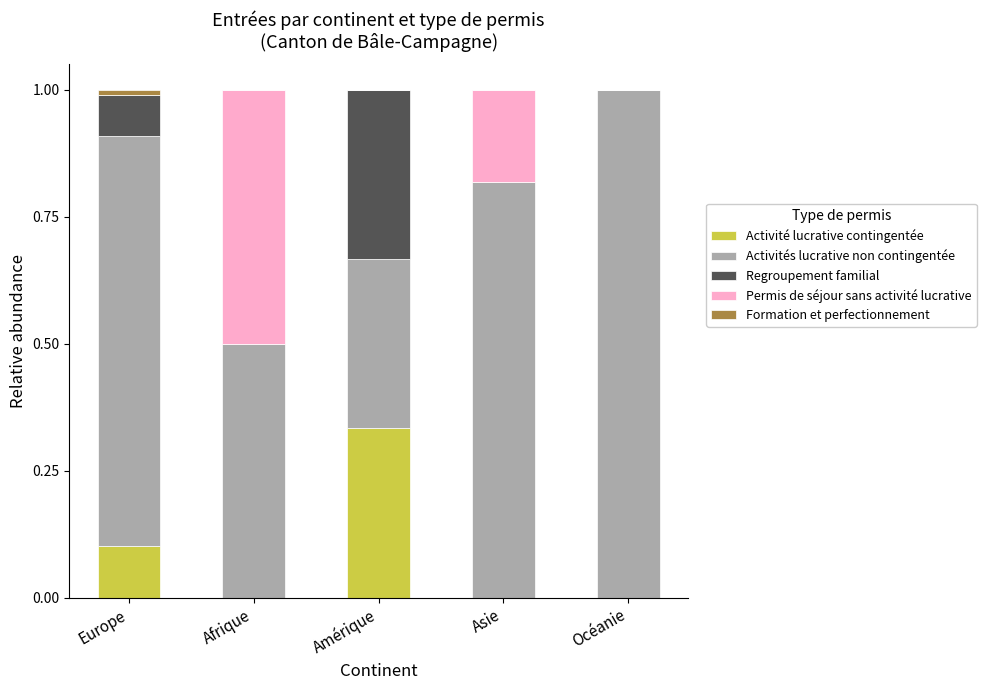

Does the chart contain stacked bars?

Yes